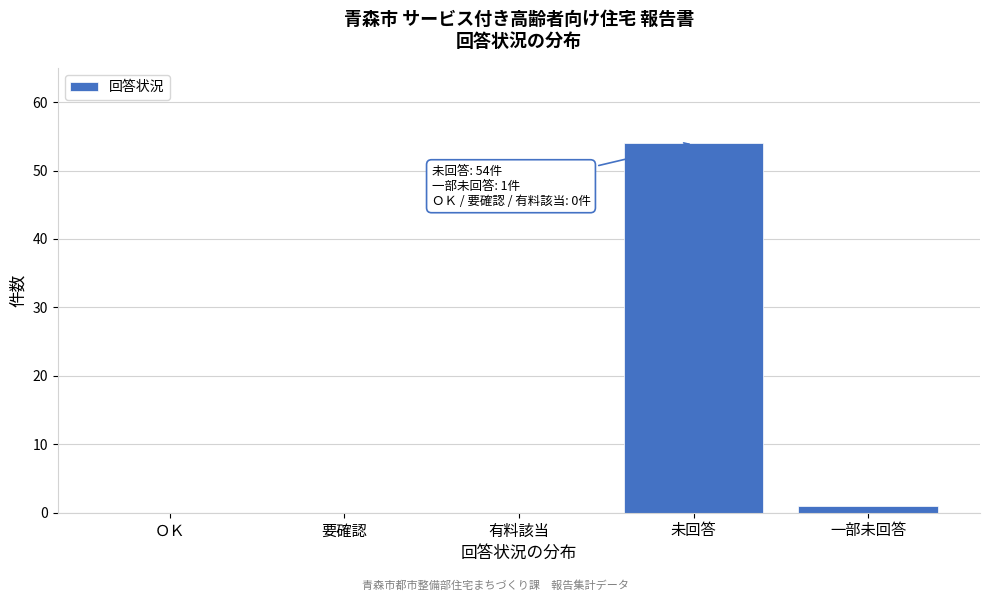

Reading right to left, extract all data points from this chart.

一部未回答=1	未回答=54	有料該当=0	要確認=0	ＯＫ=0